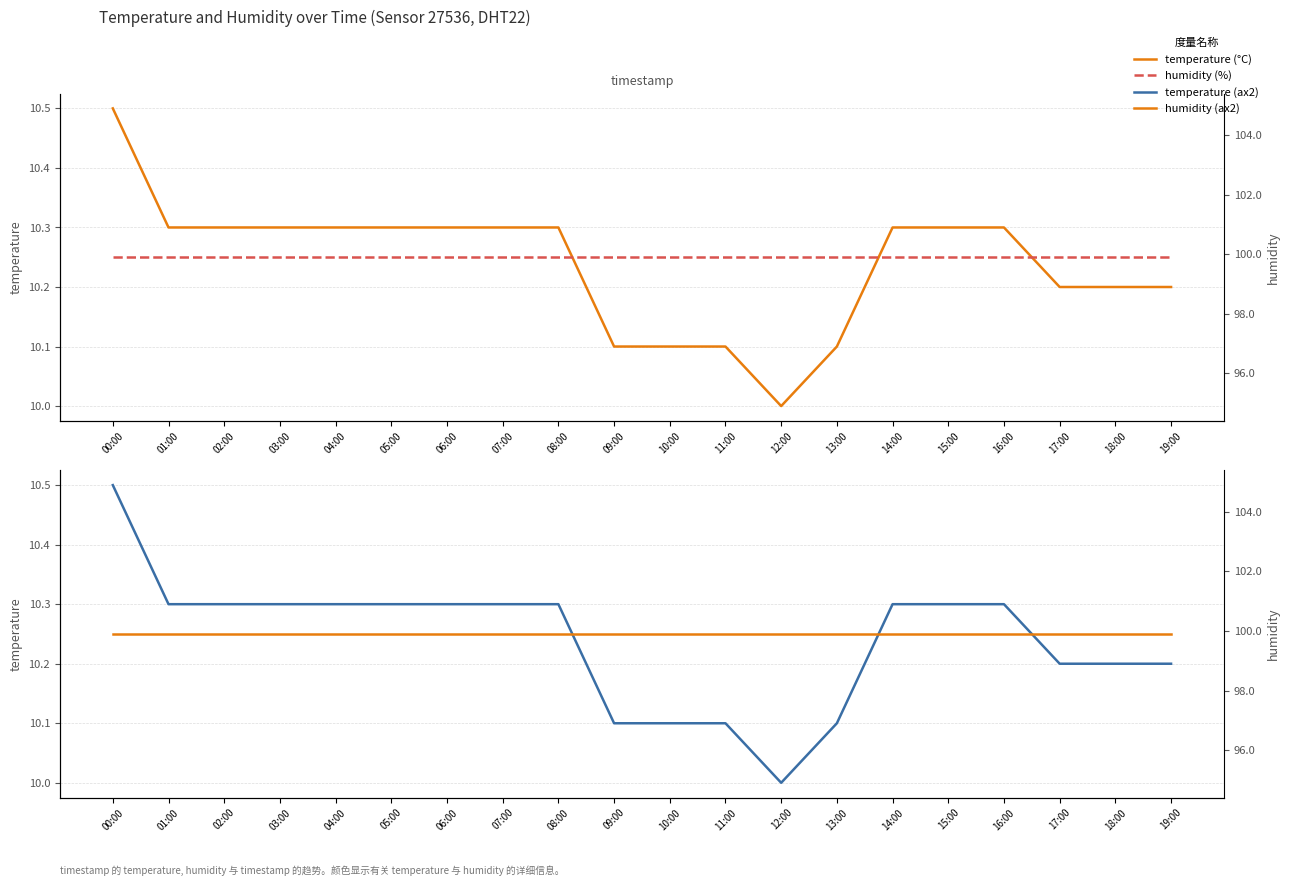

What is the label of the 15th point from the left?

14:00